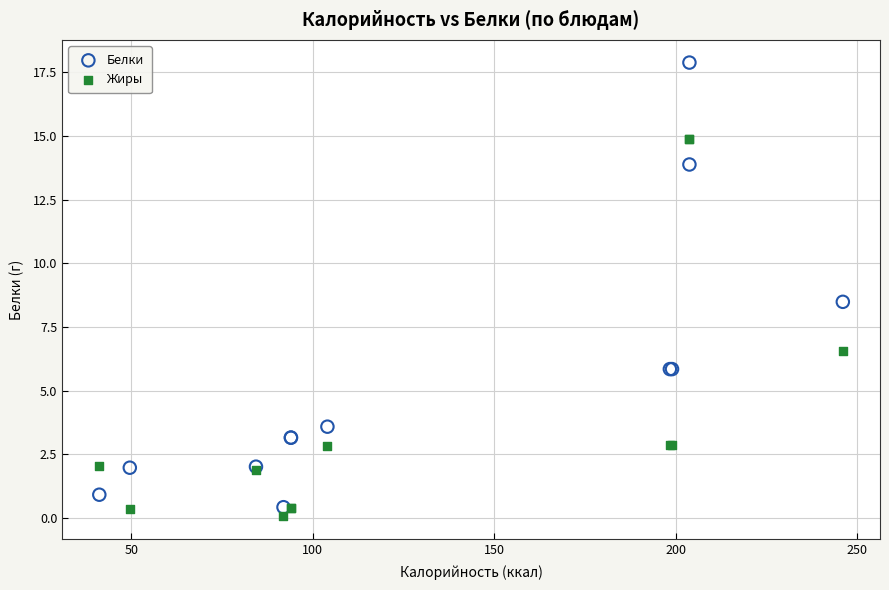

In the Жиры series, what Y value is closest to 7?

6.6